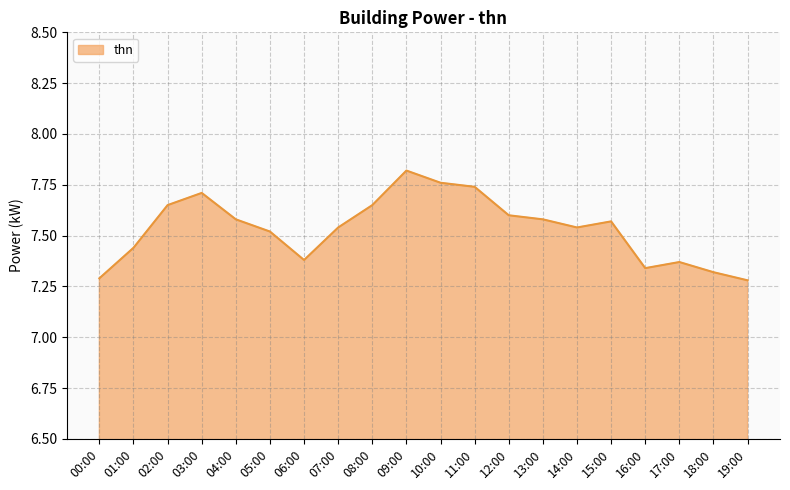

What position from the left is 05:00?

6